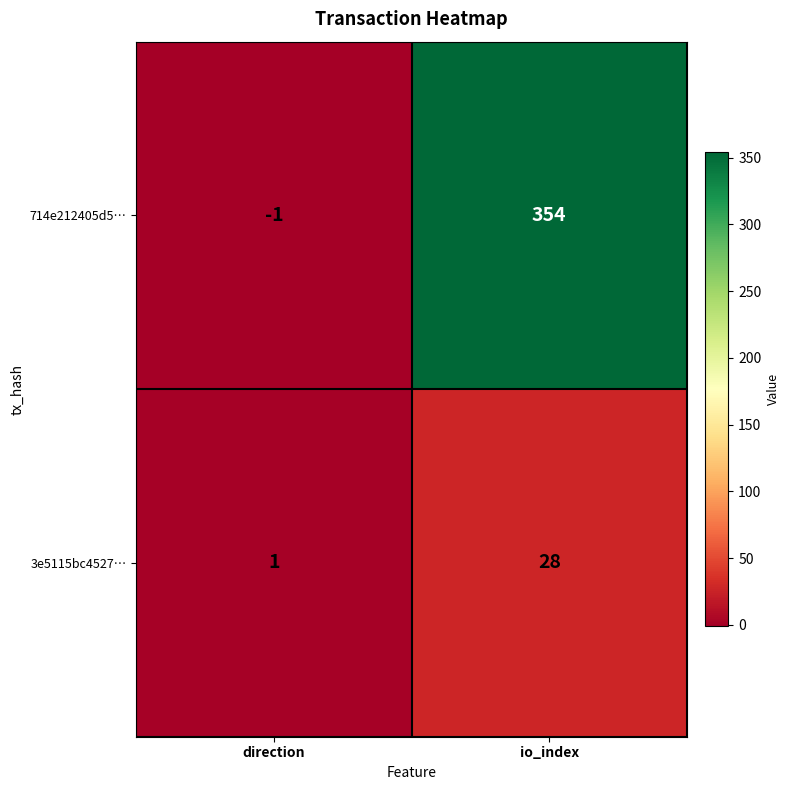

Between direction and io_index, which series saw the biggest shift?

714e212405d5…